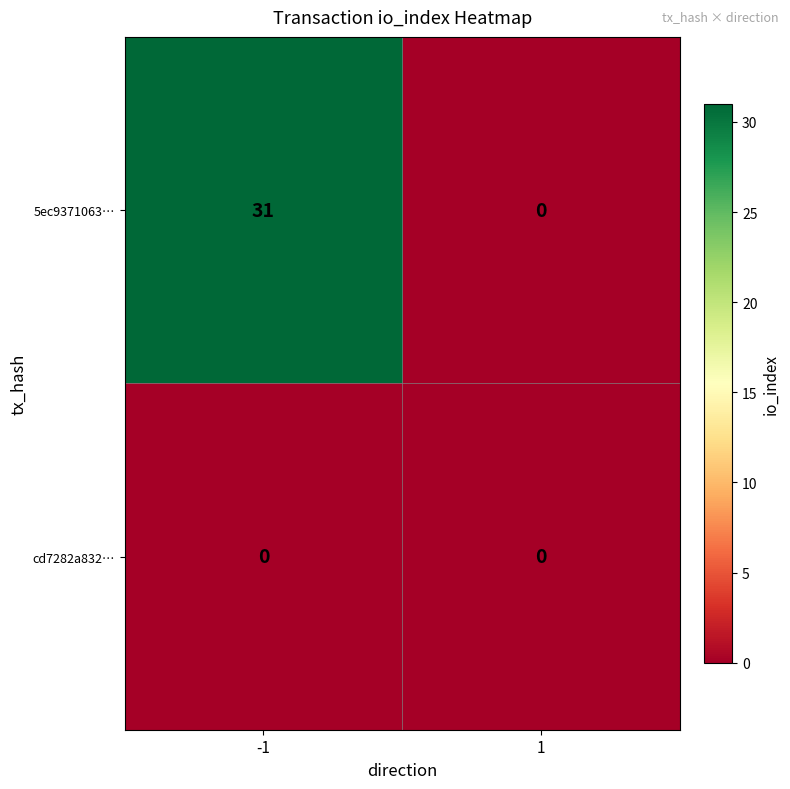

Which series has the largest total across all categories?

5ec9371063…